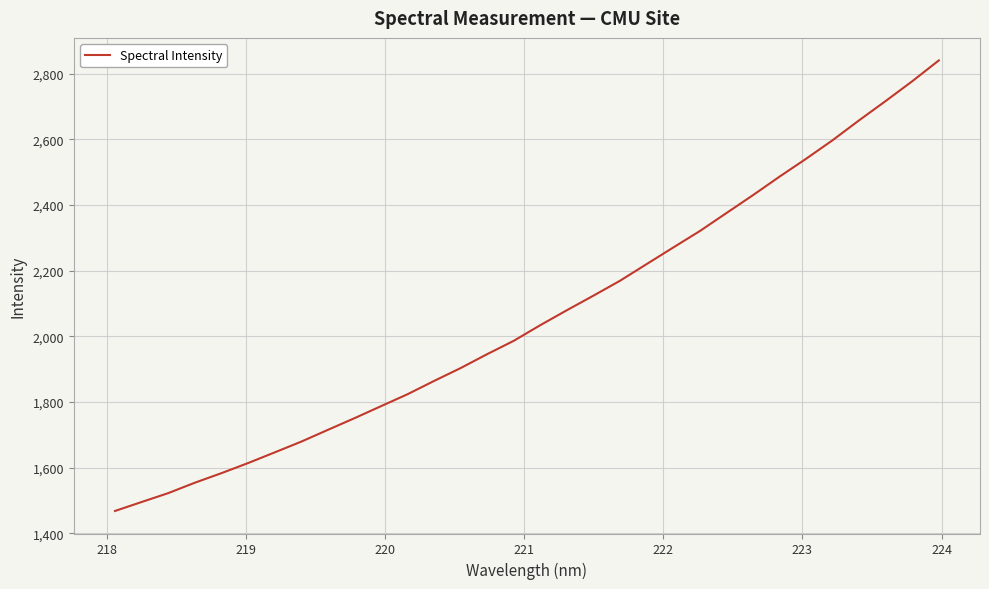

How many lines are shown in the chart?

1